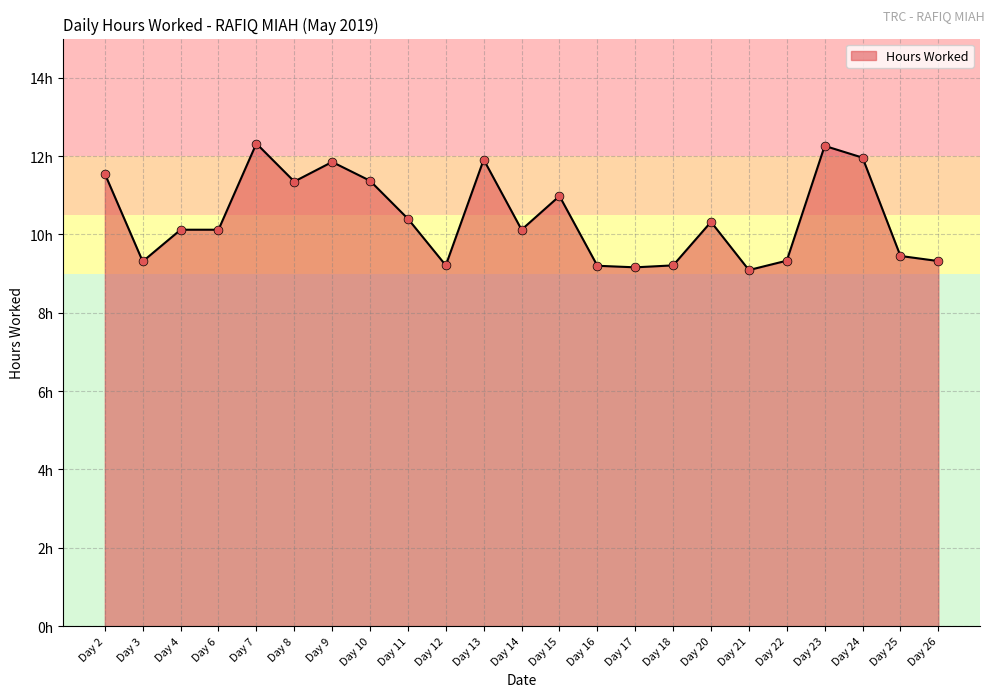

Approximately how many times larger is the value at Day 14 compared to Day 24?

0.8